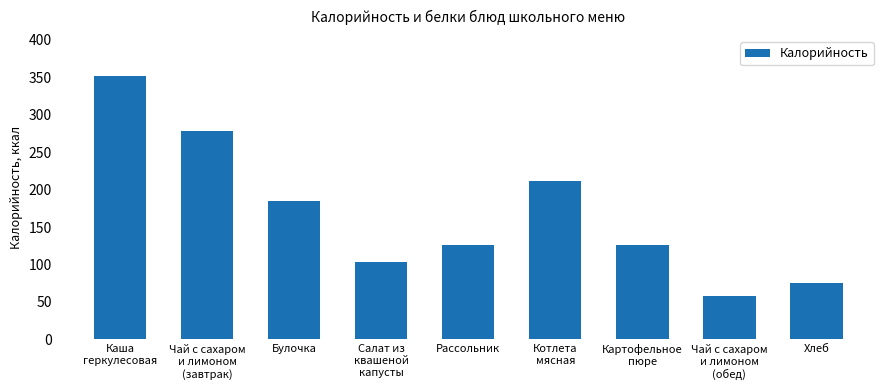

The chart shows a value of 185 at Булочка. True or false?

True